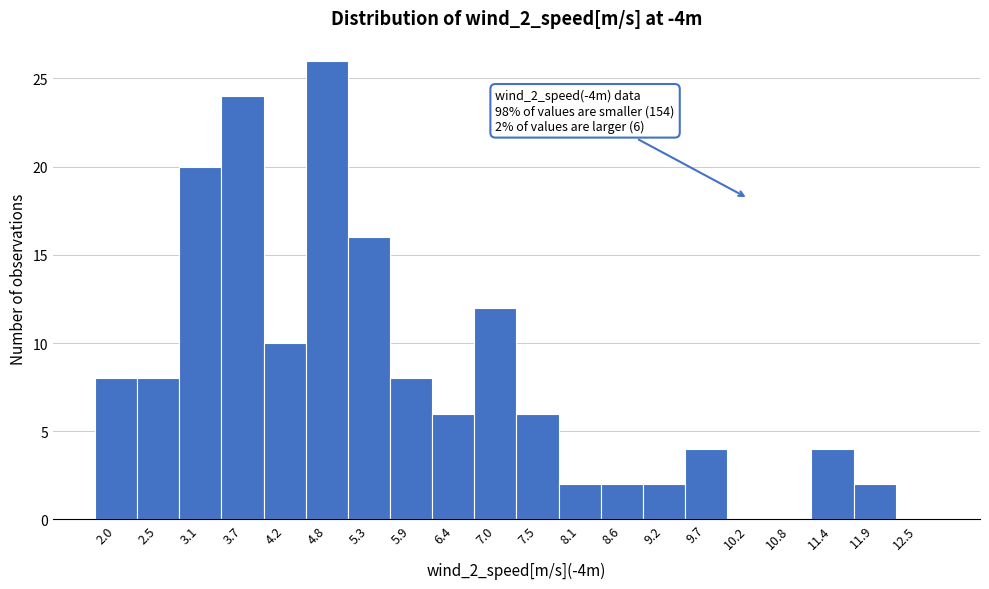

Reading right to left, extract all data points from this chart.

12.5=0	11.9=2	11.4=4	10.8=0	10.2=0	9.7=4	9.2=2	8.6=2	8.1=2	7.5=6	7.0=12	6.4=6	5.9=8	5.3=16	4.8=26	4.2=10	3.7=24	3.1=20	2.5=8	2.0=8